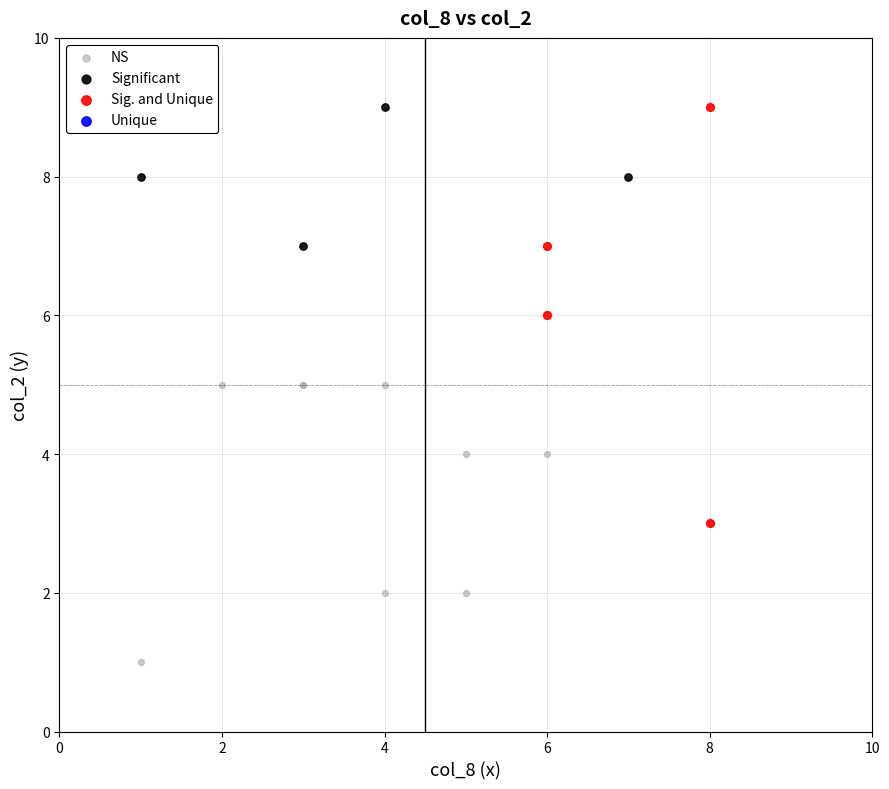

Which series has the widest spread of Y values?

Sig. and Unique